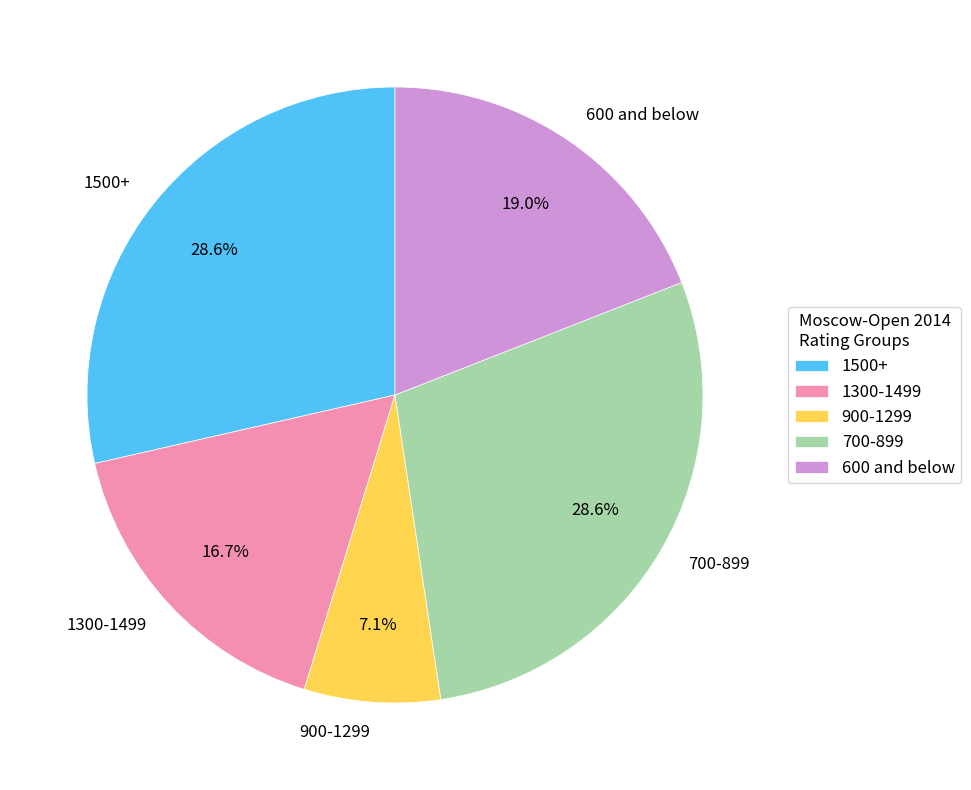

Is there any slice that represents more than half of the pie?

No